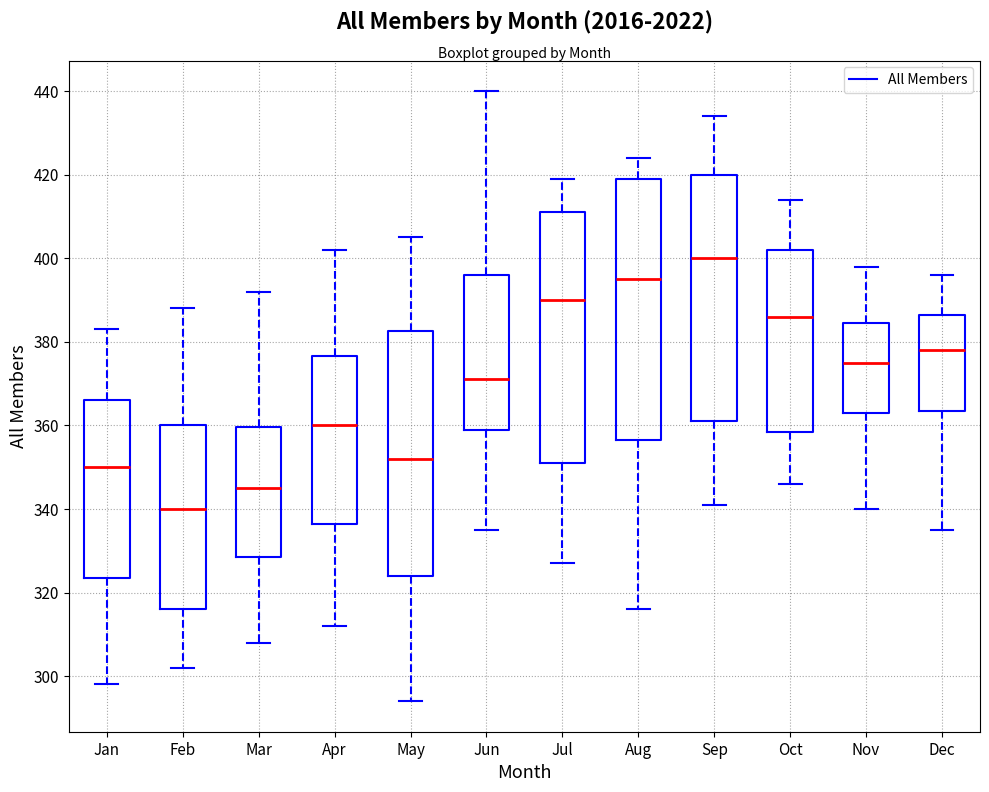

Reading left to right, read every box against the y-axis: the position of its median line, the range the box covers, and the ends of its whiskers. The values are not printed on the chart, so give them approximately, as read against the axis.

Jan: median 350, box 324 to 366, whiskers 298 to 384
Feb: median 340, box 316 to 360, whiskers 302 to 388
Mar: median 346, box 328 to 360, whiskers 308 to 392
Apr: median 360, box 336 to 376, whiskers 312 to 402
May: median 352, box 324 to 382, whiskers 294 to 406
Jun: median 372, box 360 to 396, whiskers 336 to 440
Jul: median 390, box 352 to 412, whiskers 328 to 420
Aug: median 396, box 356 to 420, whiskers 316 to 424
Sep: median 400, box 362 to 420, whiskers 342 to 434
Oct: median 386, box 358 to 402, whiskers 346 to 414
Nov: median 376, box 364 to 384, whiskers 340 to 398
Dec: median 378, box 364 to 386, whiskers 336 to 396